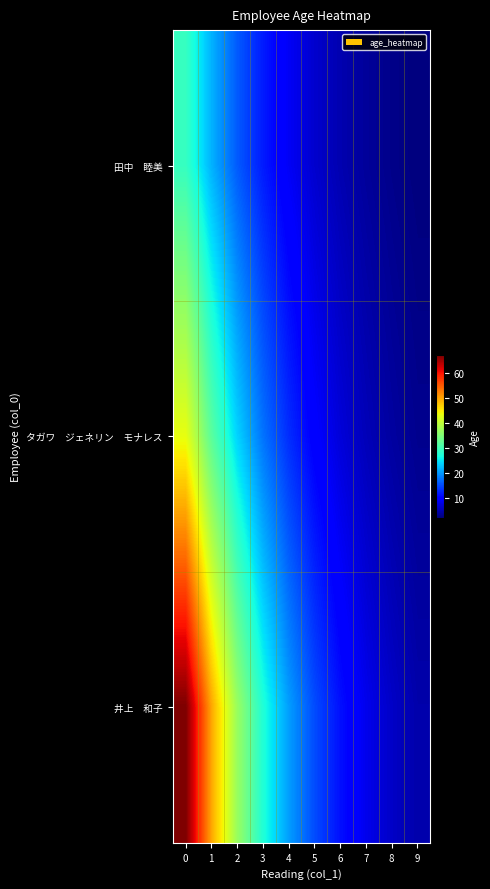

What is the minimum value shown in the chart?

1.9